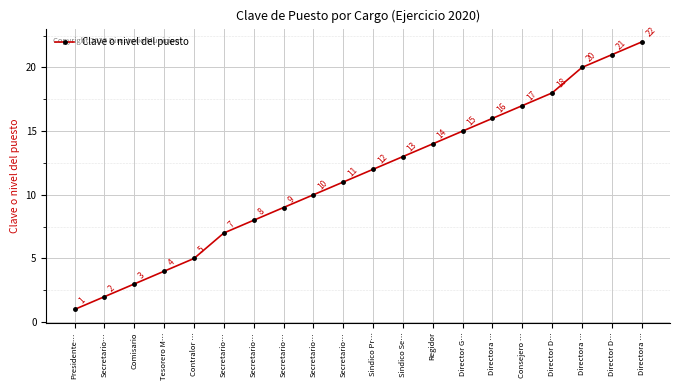

The chart shows a value of 29 at Directora …. True or false?

False